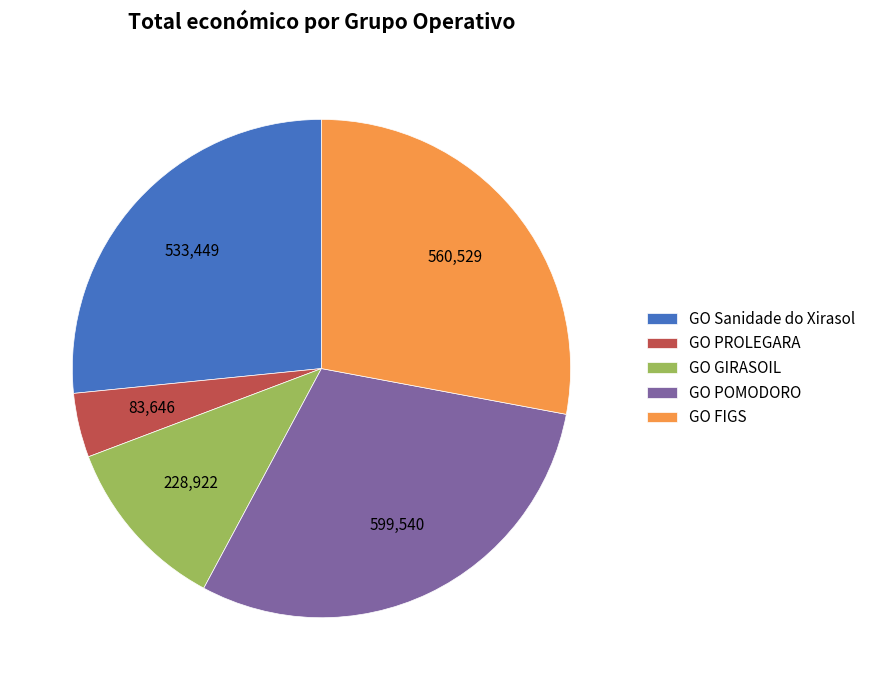

Is it true that GO FIGS is 28% of the pie?

True